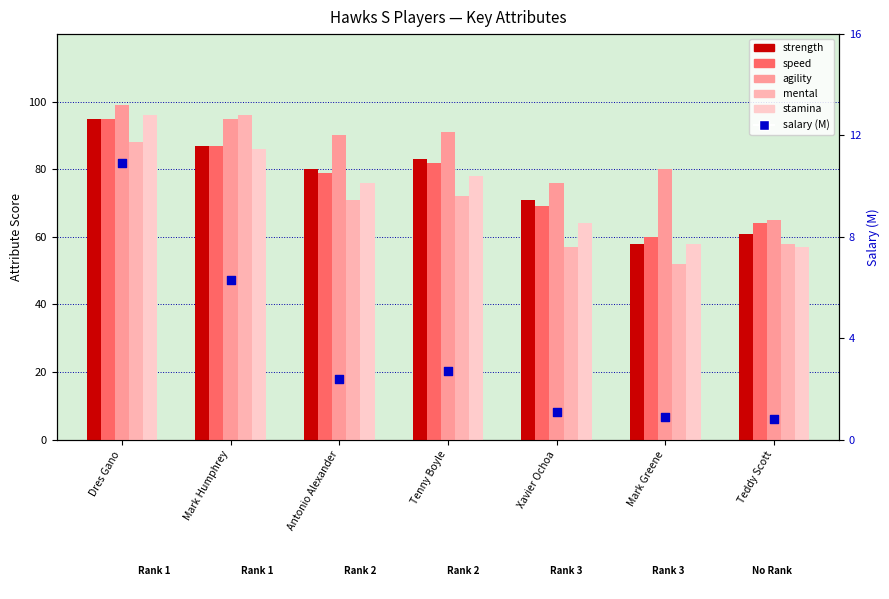

What are all the series names shown in the legend?

strength, speed, agility, mental, stamina, salary (M)